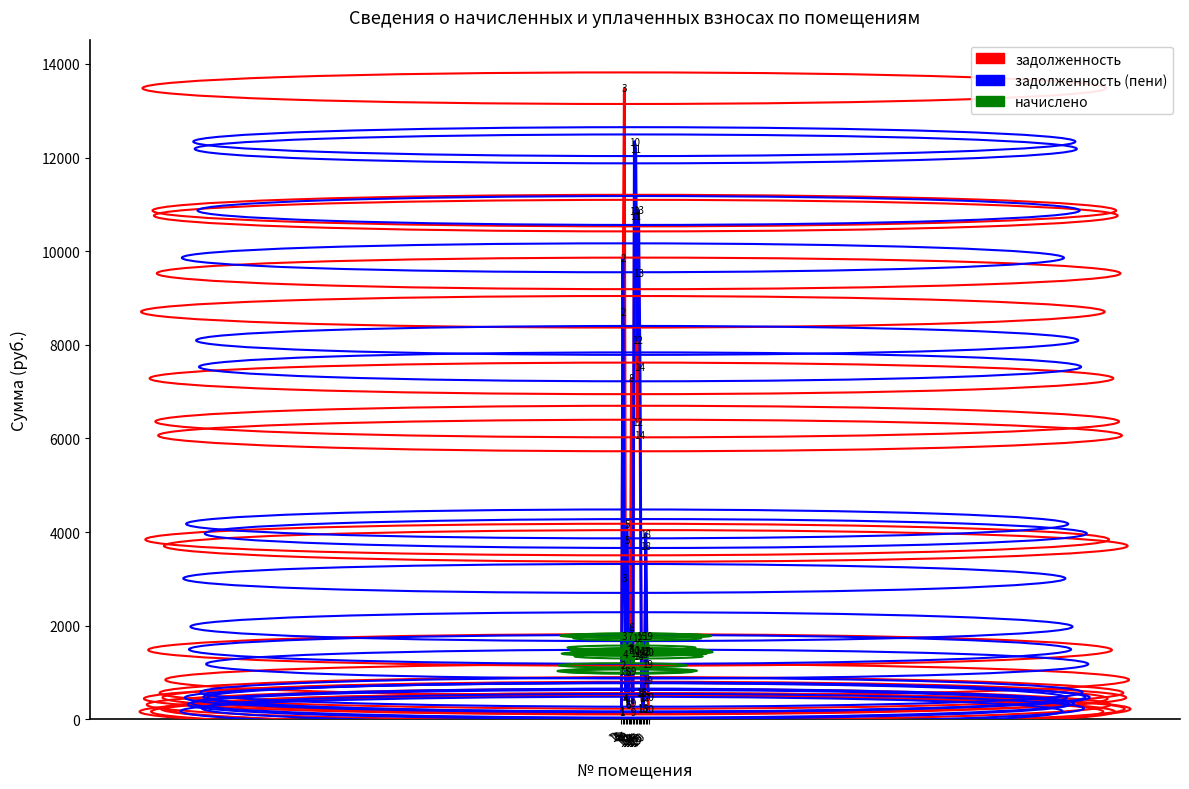

At which category does задолженность reach its first local valley?

4